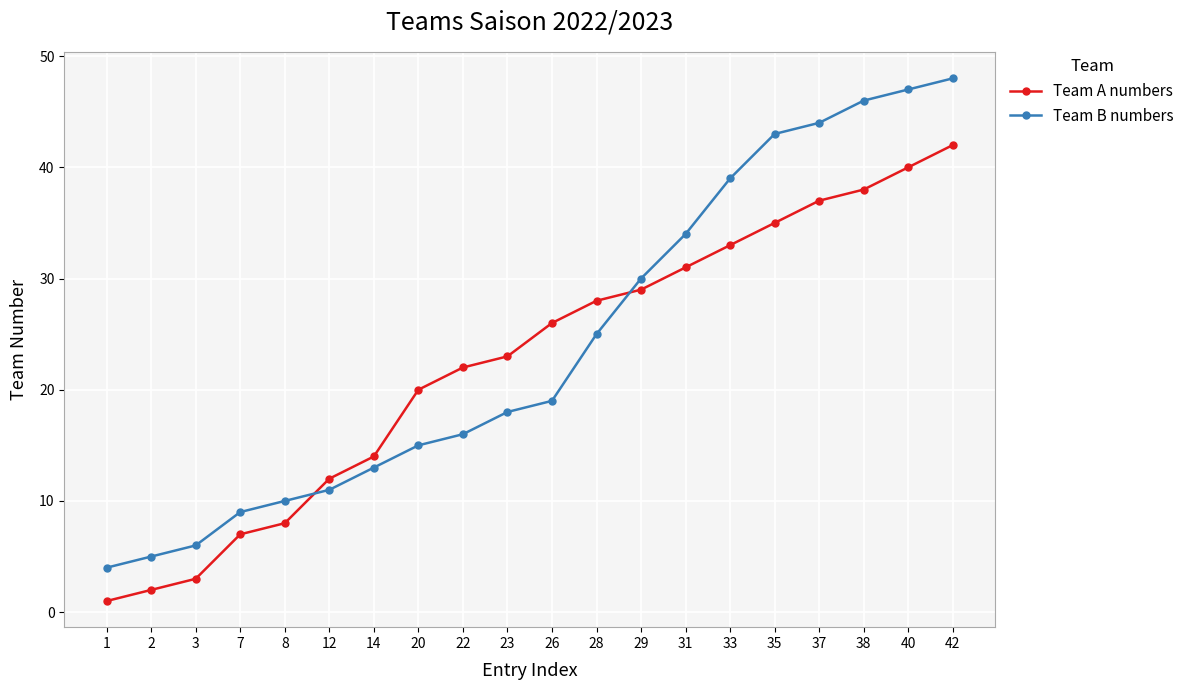

List the labels in order of Team B numbers value, smallest first.

1, 2, 3, 7, 8, 12, 14, 20, 22, 23, 26, 28, 29, 31, 33, 35, 37, 38, 40, 42